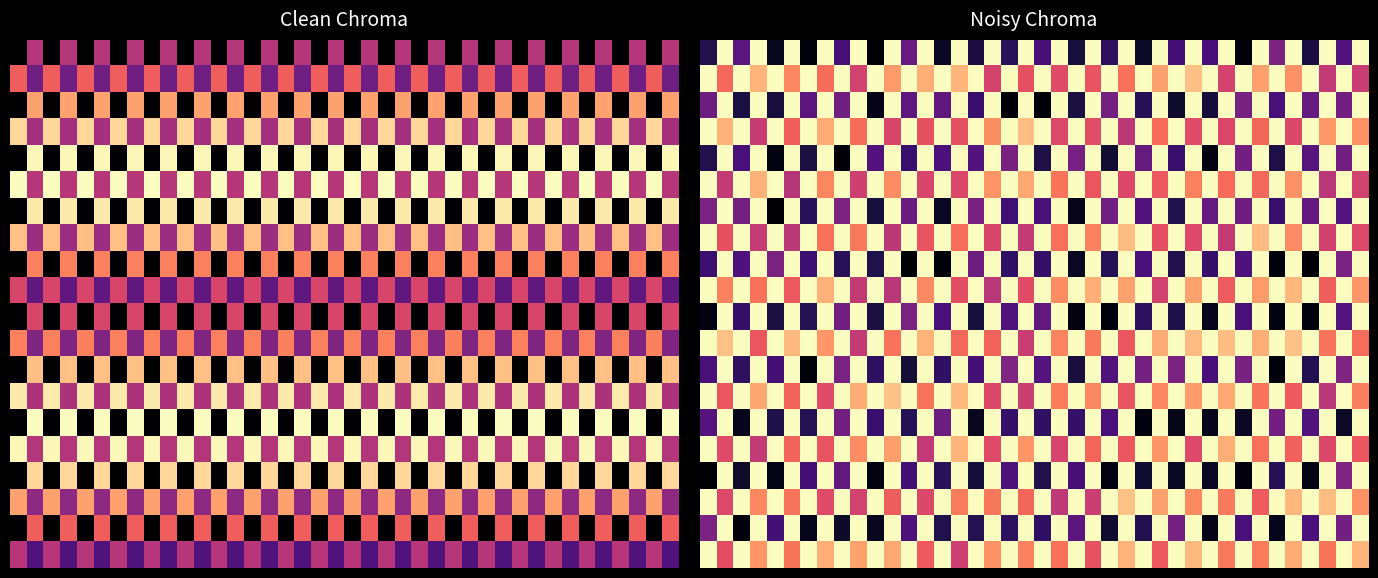

How many data points does each series have?

40